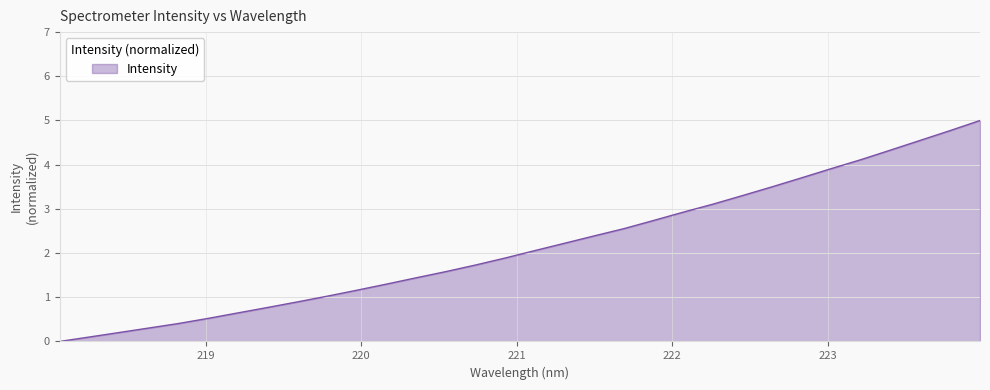

What is the greatest value displayed?

5.0